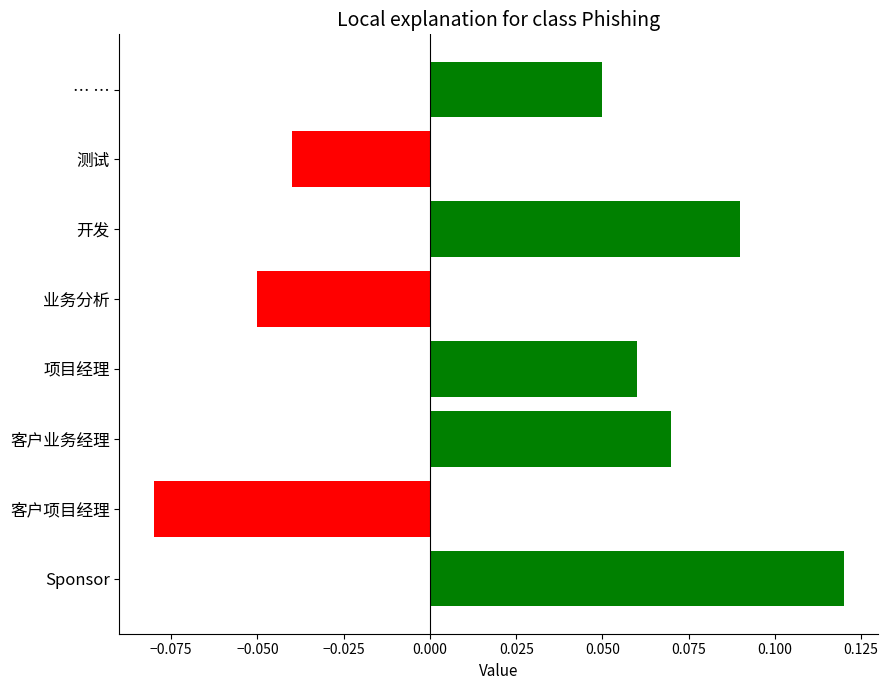

The chart shows a value of 0.0 at … …. True or false?

False